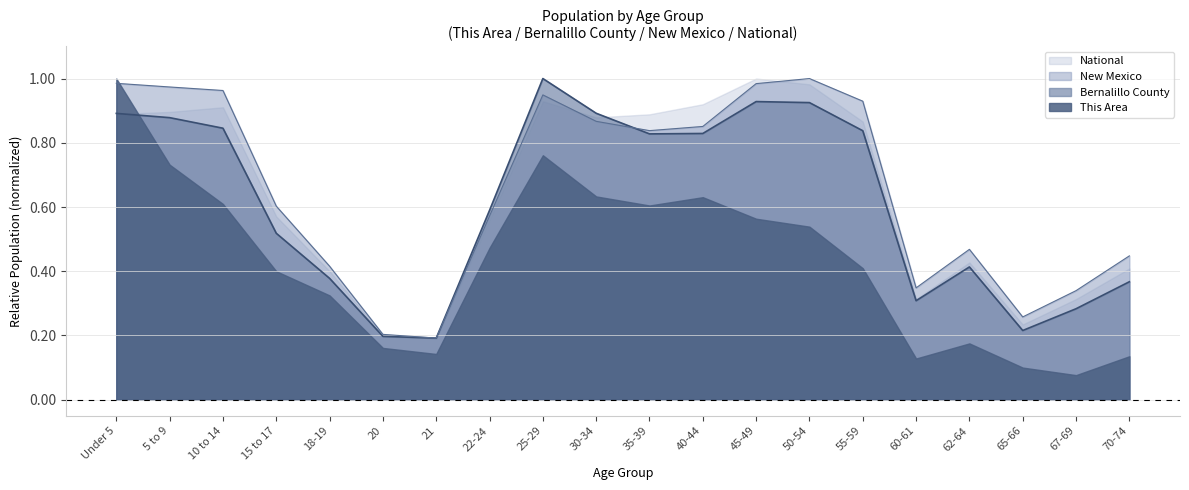

At which label is Bernalillo County closest to 0?

21